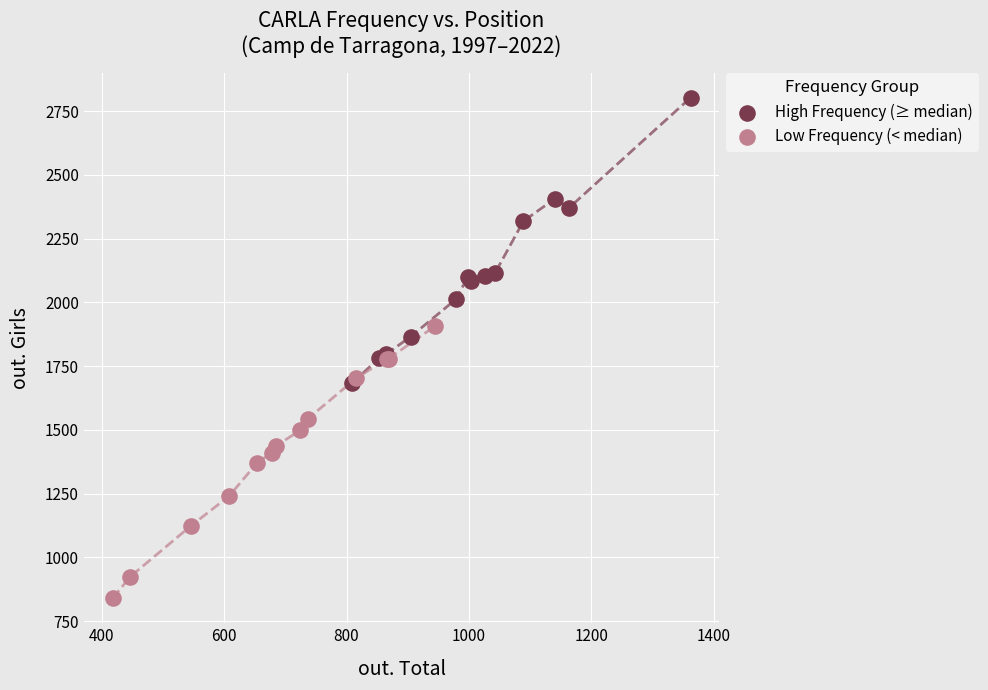

Which series reaches the minimum Y coordinate?

Low Frequency (< median)